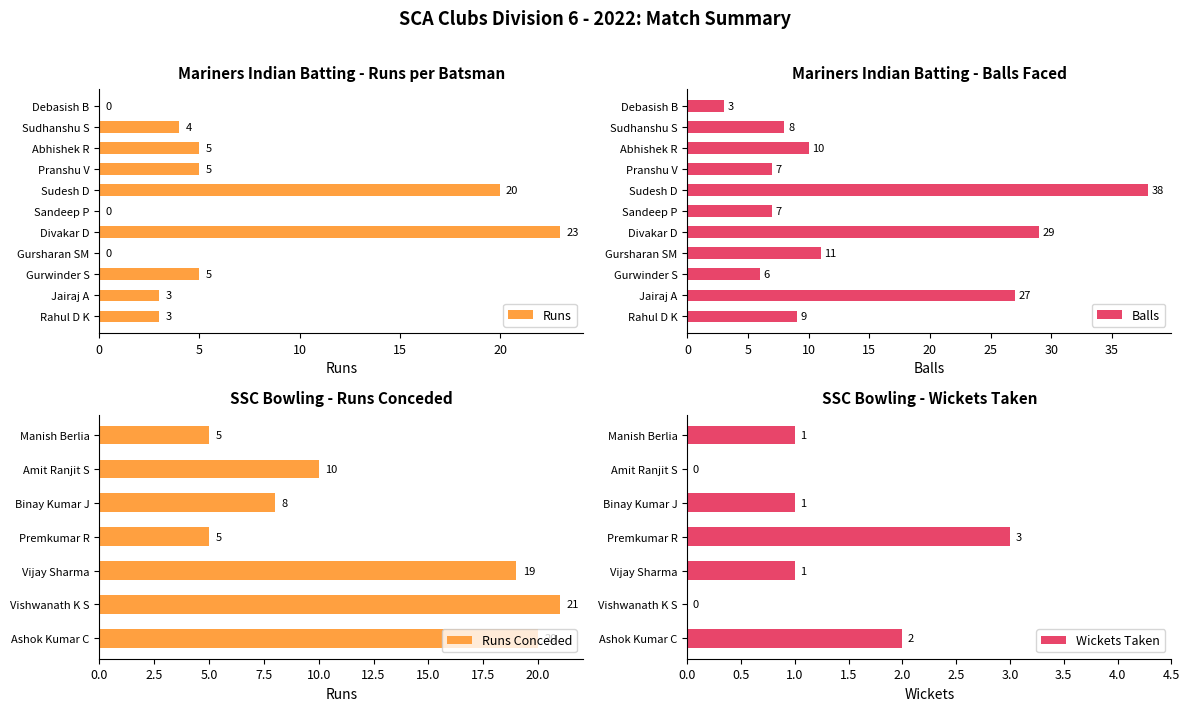

Which category has the lowest value in the Balls series?

Debasish B